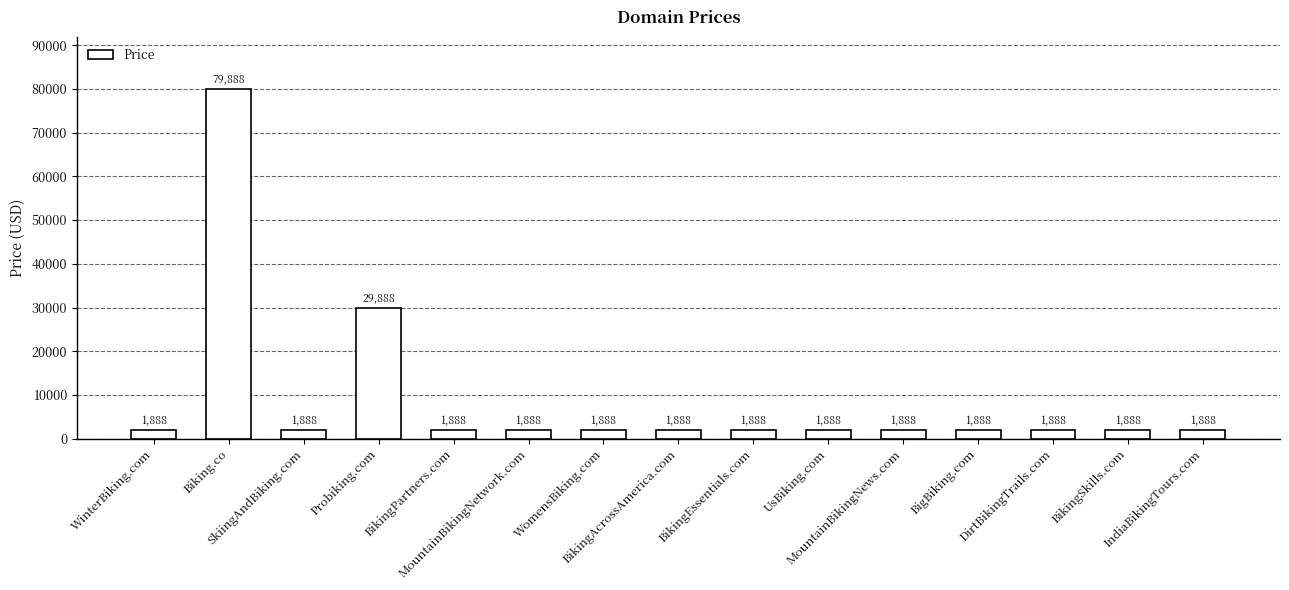

What is the minimum value shown in the chart?

1888